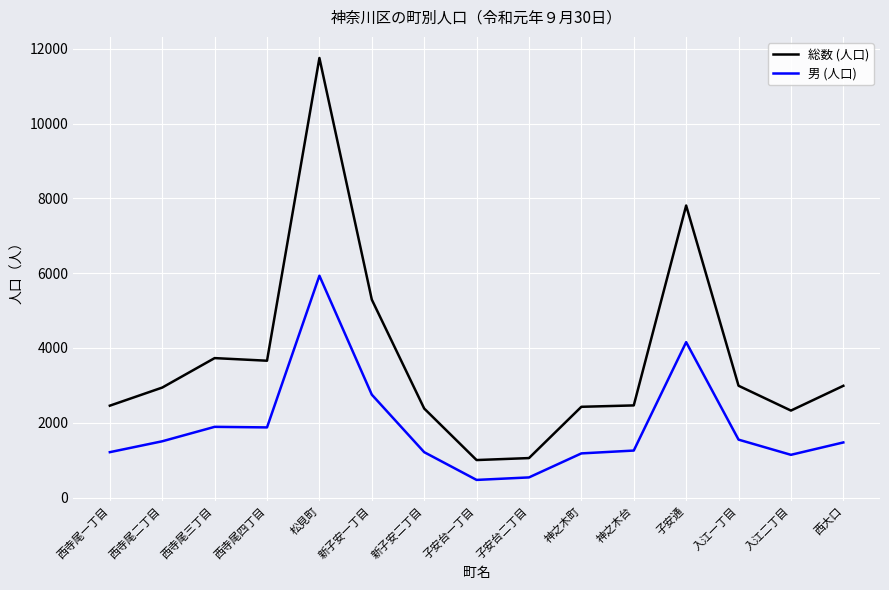

What is the approximate value of 男 (人口) at 新子安一丁目, to the nearest 100?

2800